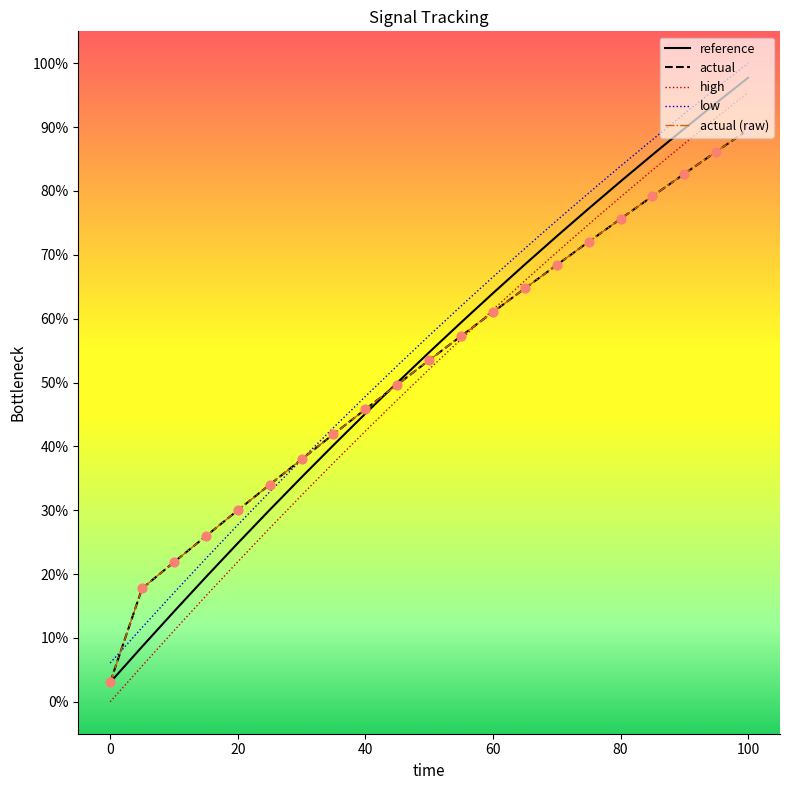

Is this an area chart (filled region under the line)?

No